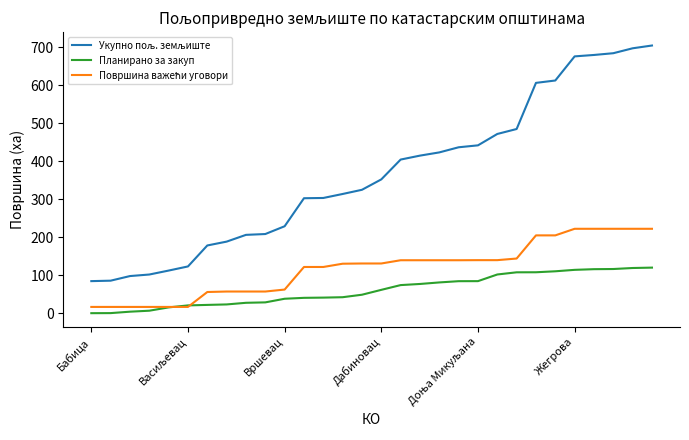

Which series has the largest total across all categories?

Укупно пољ. земљиште